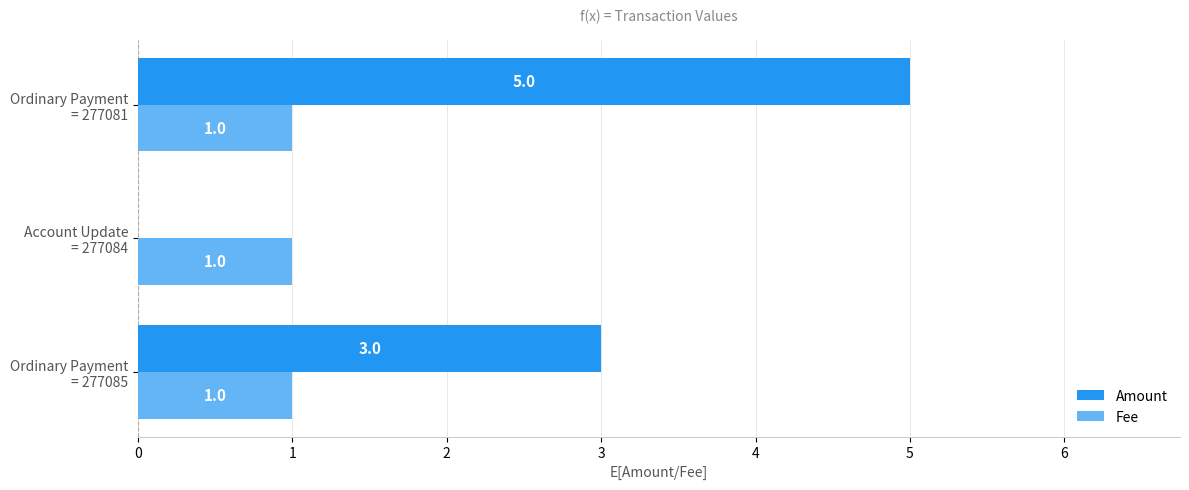

What is the sum of all Fee values?

3